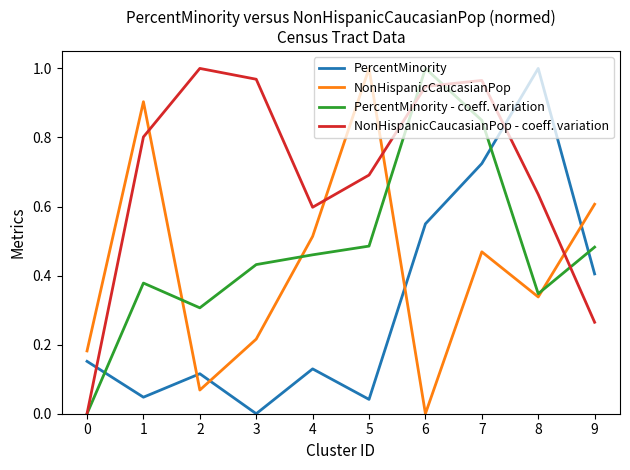

What is the total value across all series at 5?

2.2